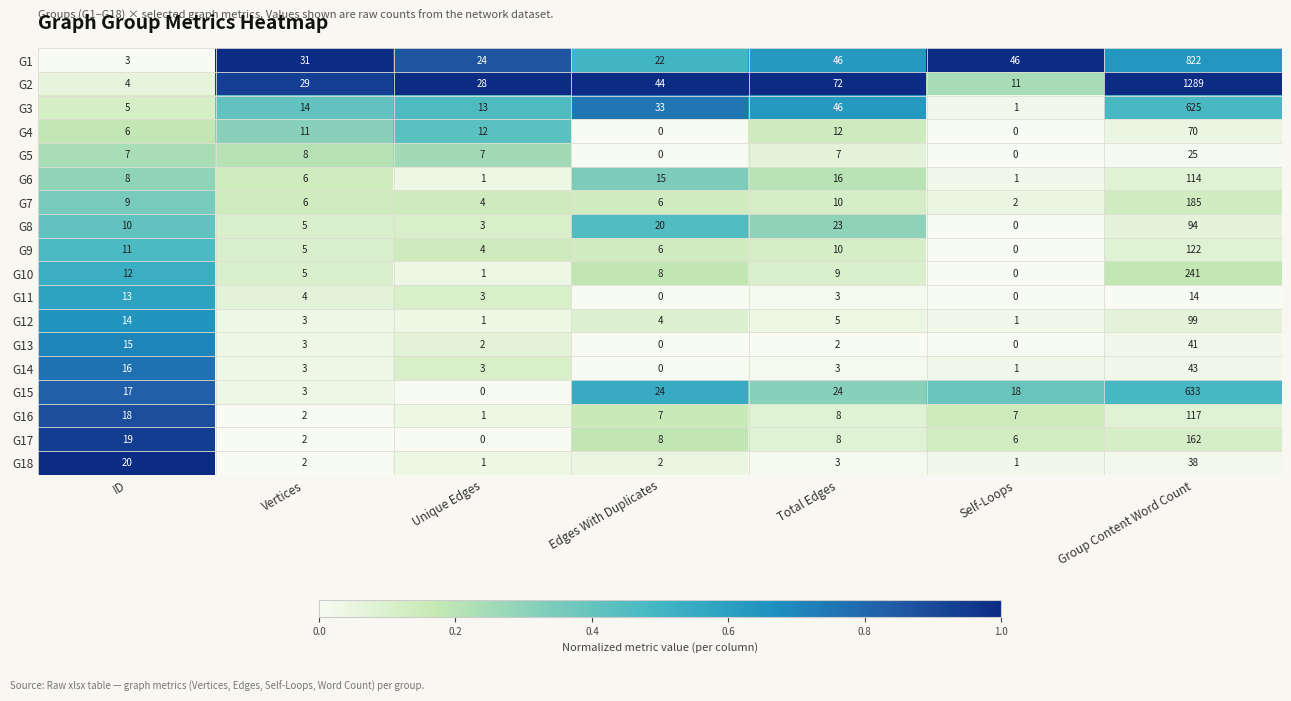

True or false: G6 has a value of 15 at Edges With Duplicates.

True